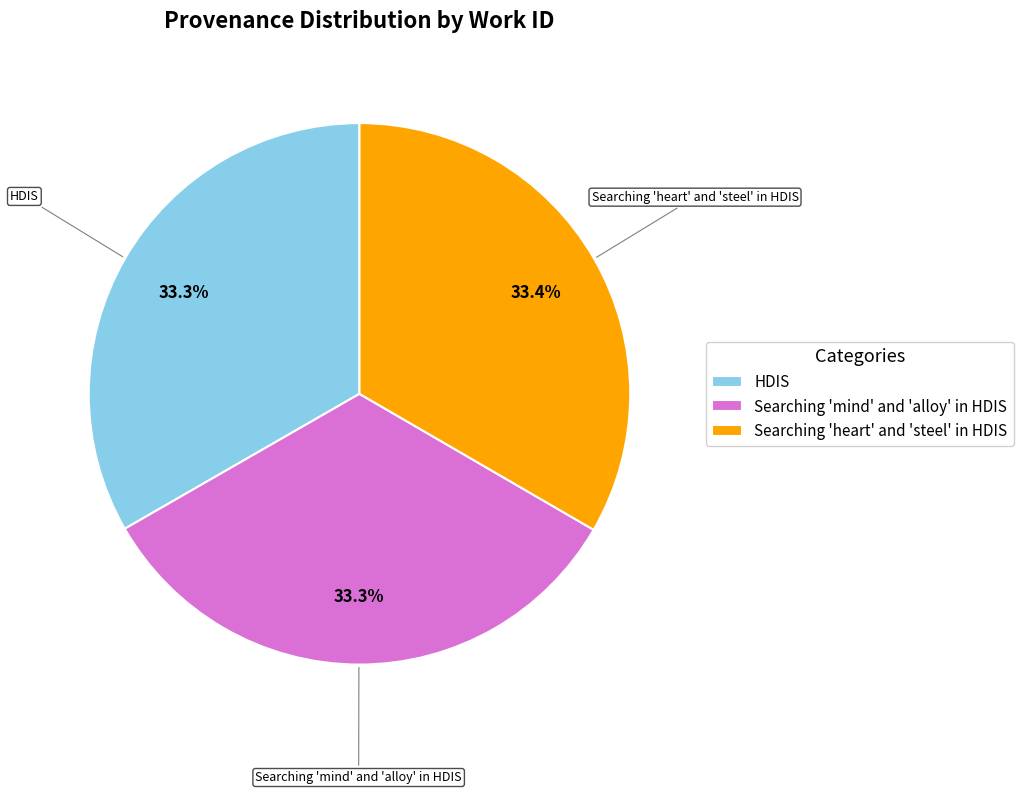

How many segments does this pie chart have?

3